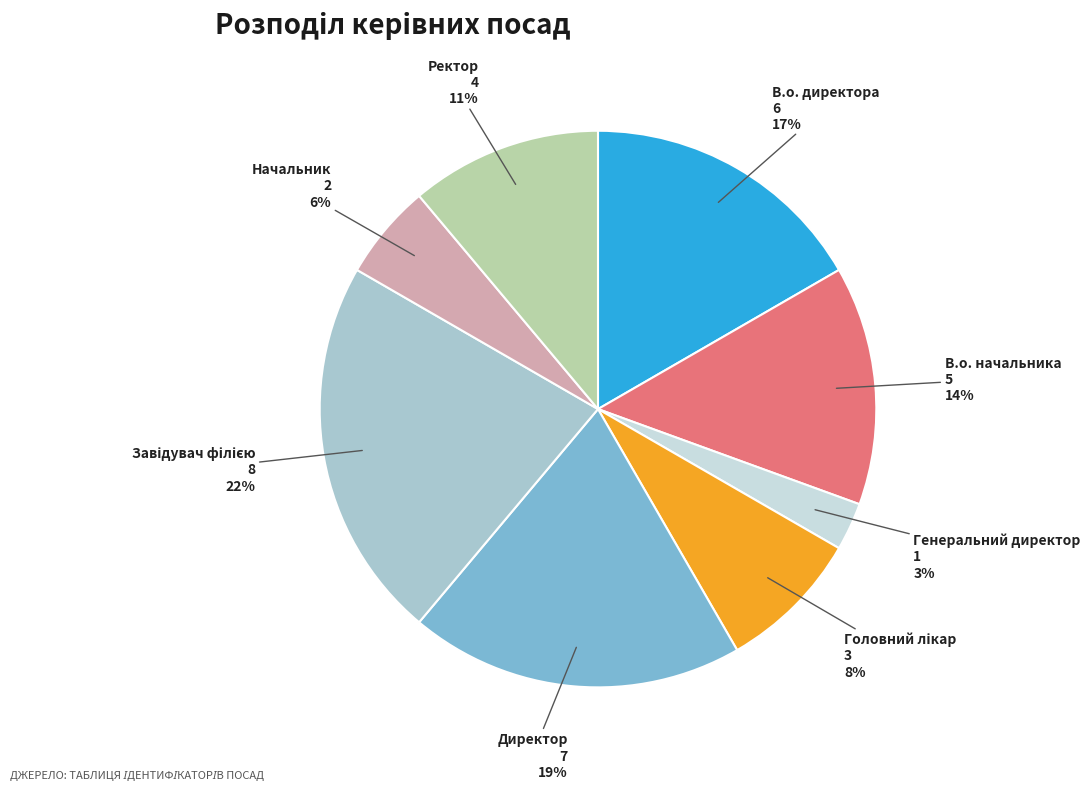

To the nearest percent, what is the average slice percentage?

12%